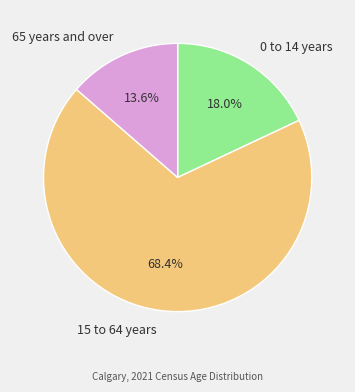

Rank the categories by value from highest to lowest.

15 to 64 years, 0 to 14 years, 65 years and over